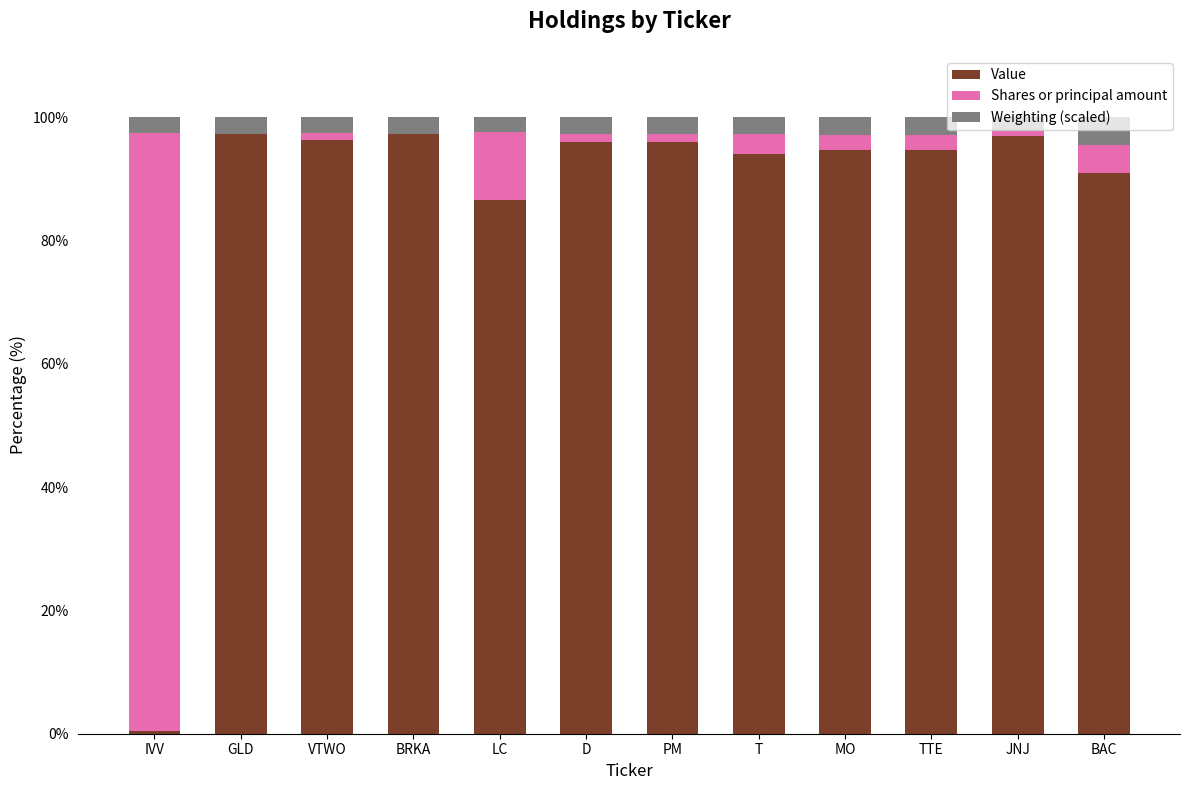

What is the total value across all series at BRKA?

100.0